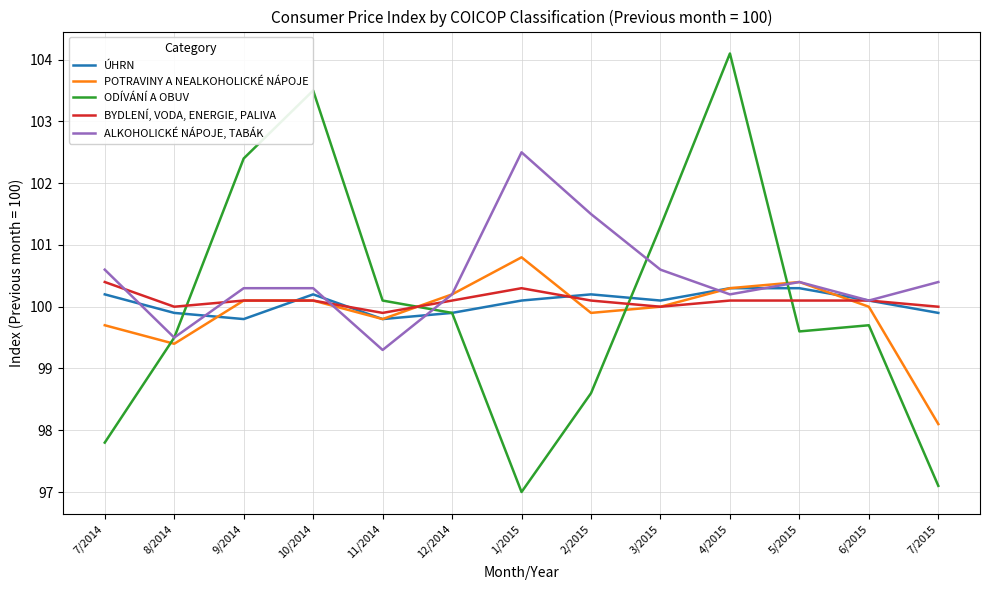

What is the sum of all BYDLENÍ, VODA, ENERGIE, PALIVA values?

1301.3